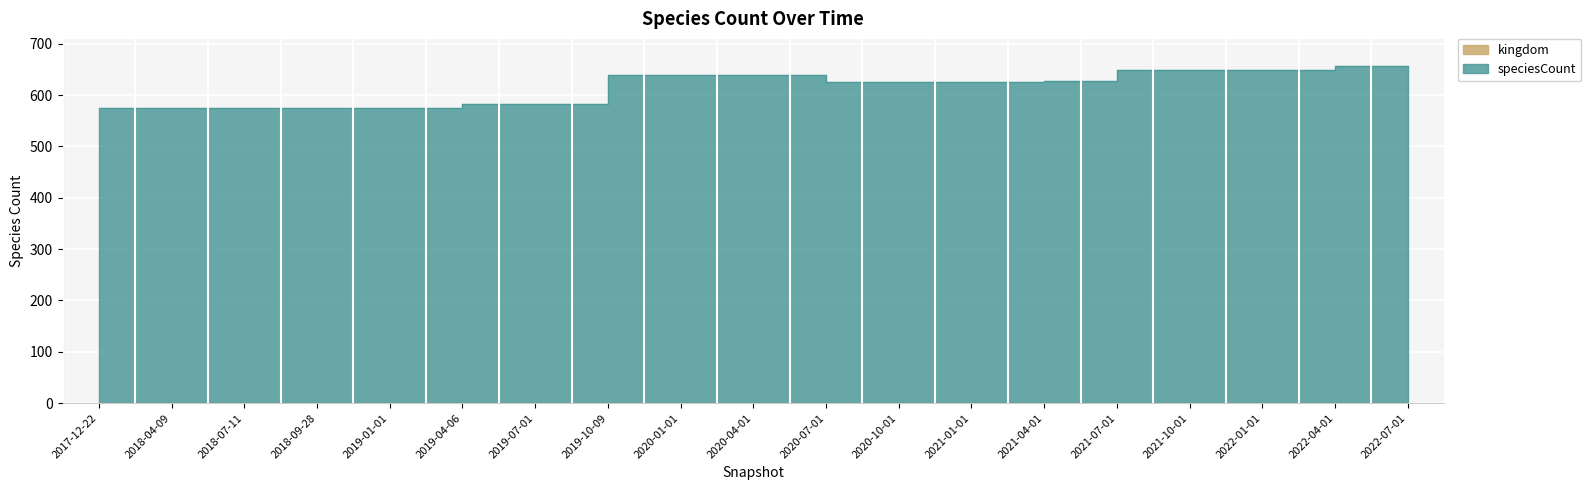

True or false: the data shows 939 at 2022-07-01.

False